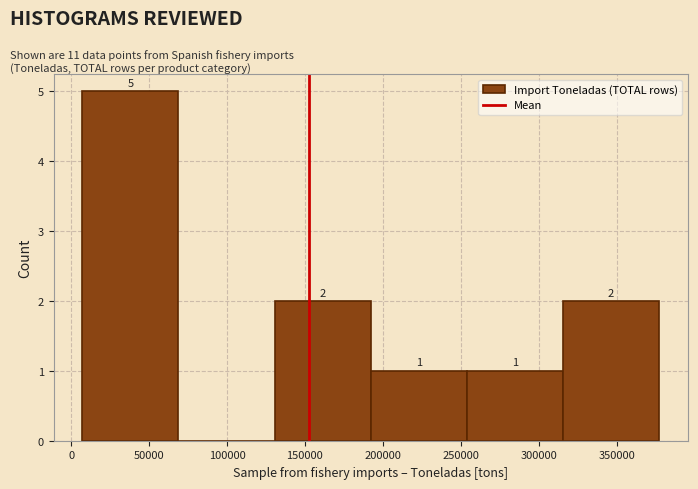

Which range on the x-axis has the tallest bar?

5000 to 70000